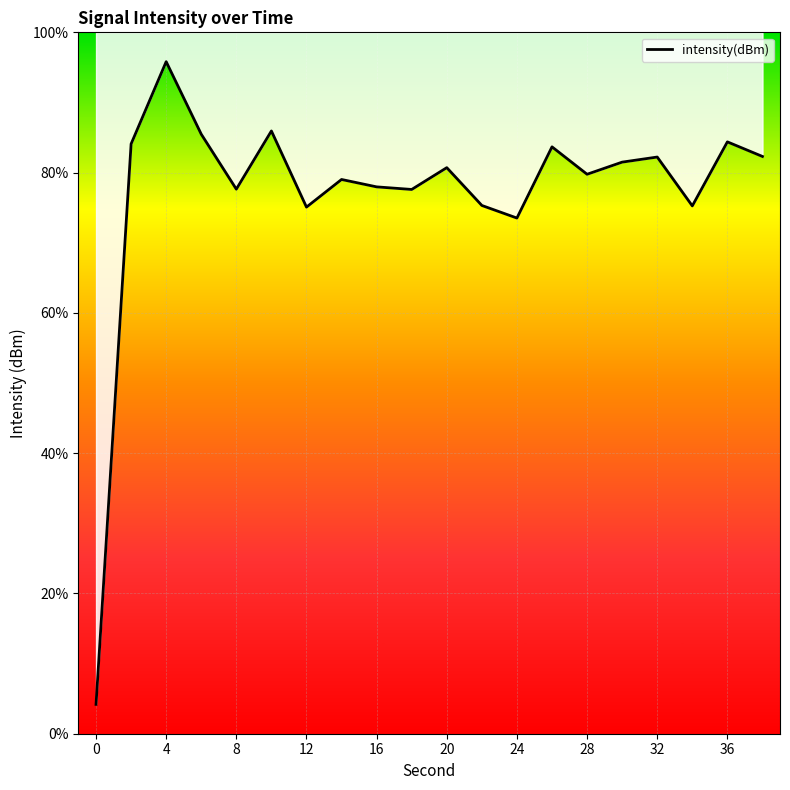

Does the chart have visible grid lines?

Yes